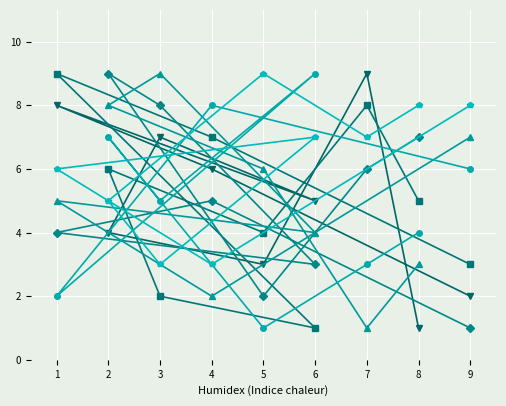

How many lines are shown in the chart?

6